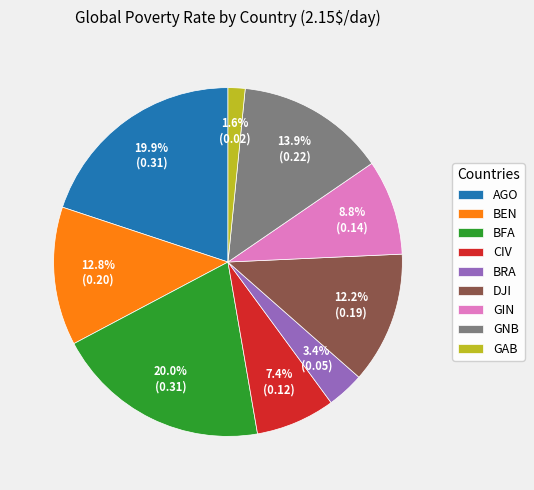

To the nearest percent, what percentage of the pie is BFA?

20%